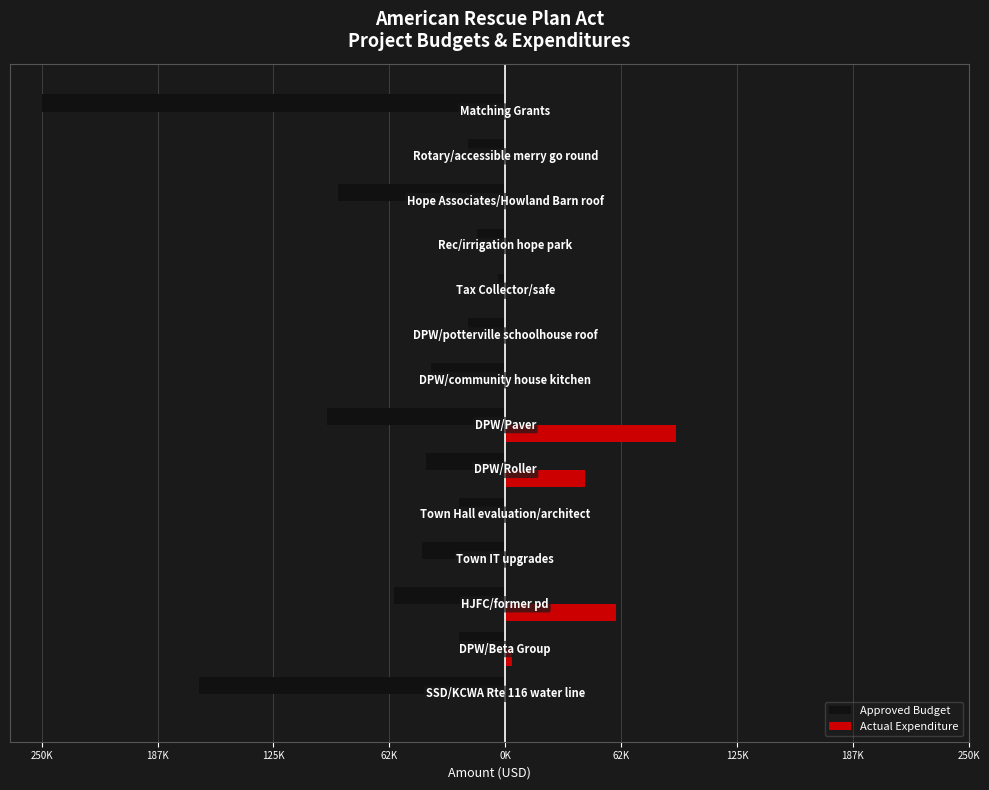

What is the maximum value for Actual Expenditure?

92226.3